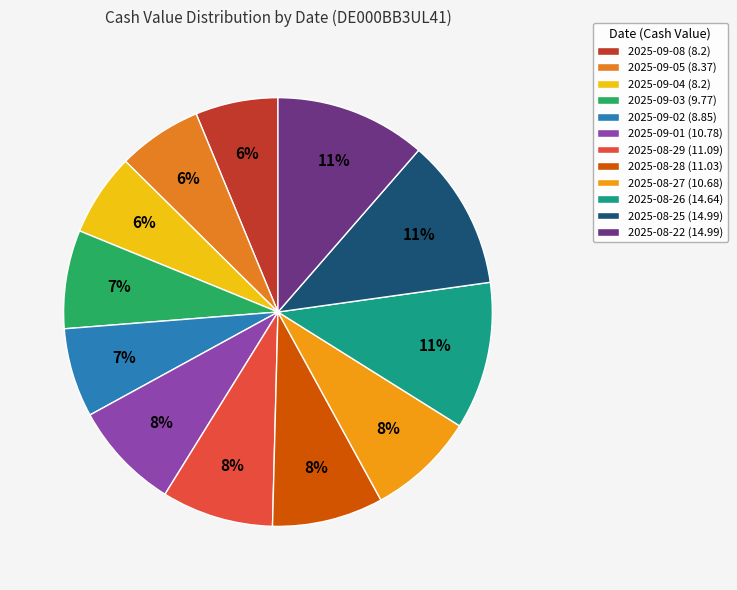

How much of the chart is everything except 2025-08-27?

91.9%